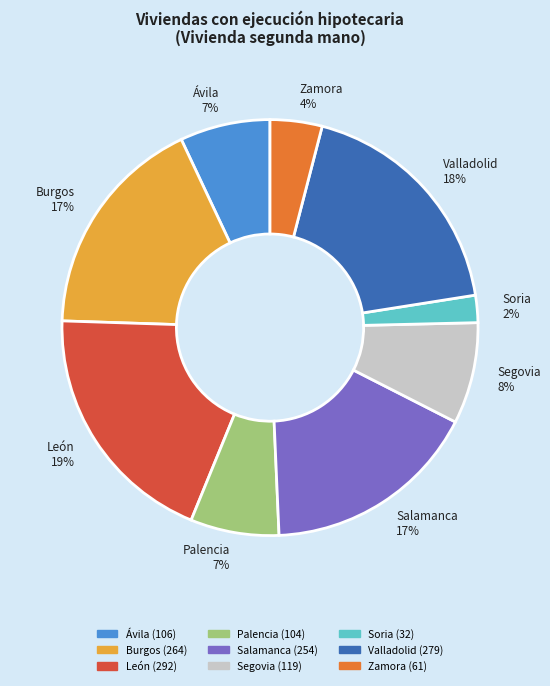

Combined, do Segovia and Zamora account for over 50%?

No